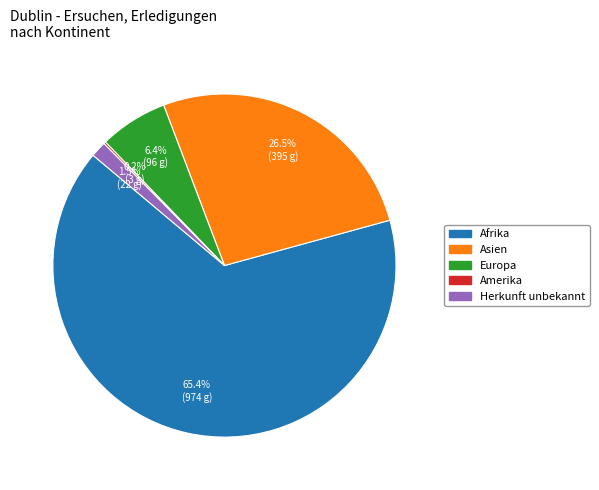

To the nearest percent, what is the difference between the largest and smallest slice percentages?

65%